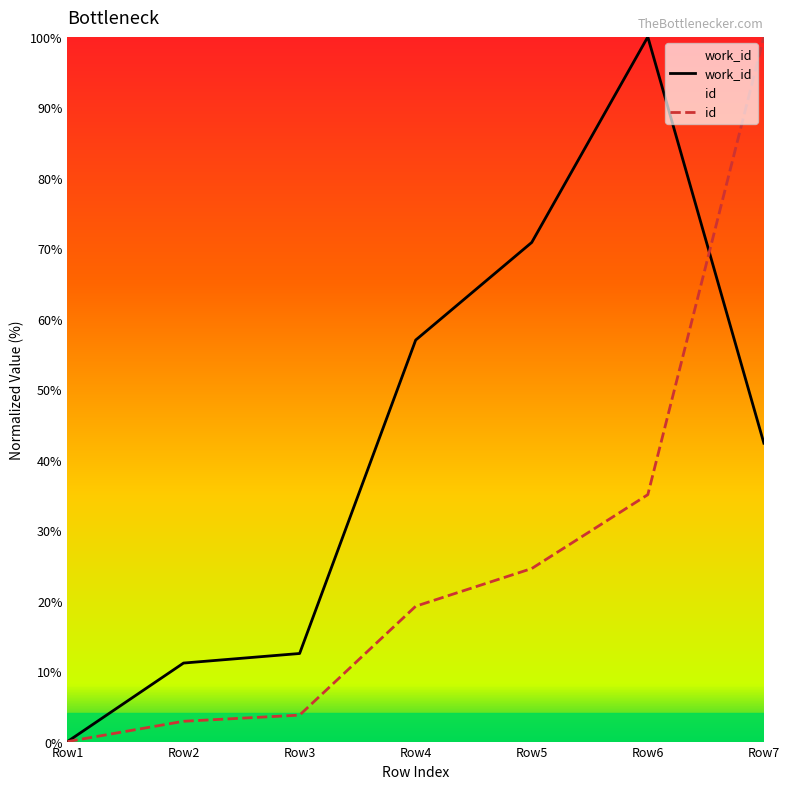

How many values in id are above zero?

6